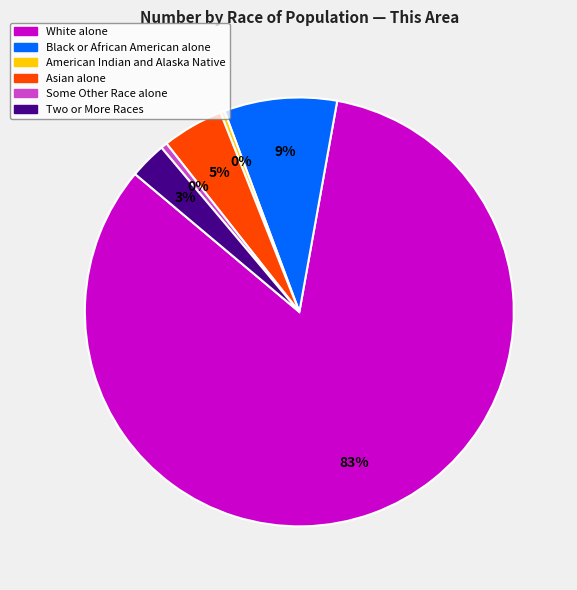

Which slice is the largest?

White alone